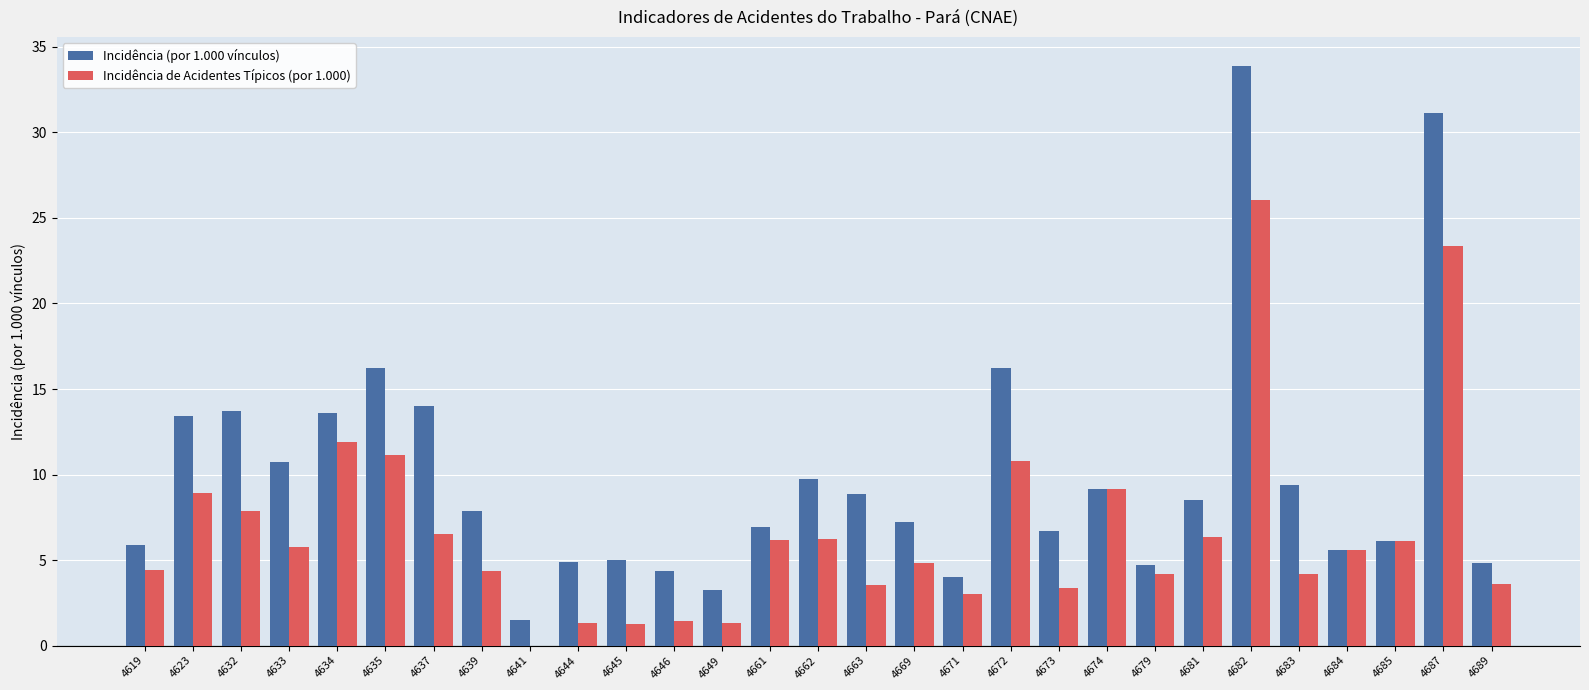

Which label corresponds to the largest value in the chart?

4682